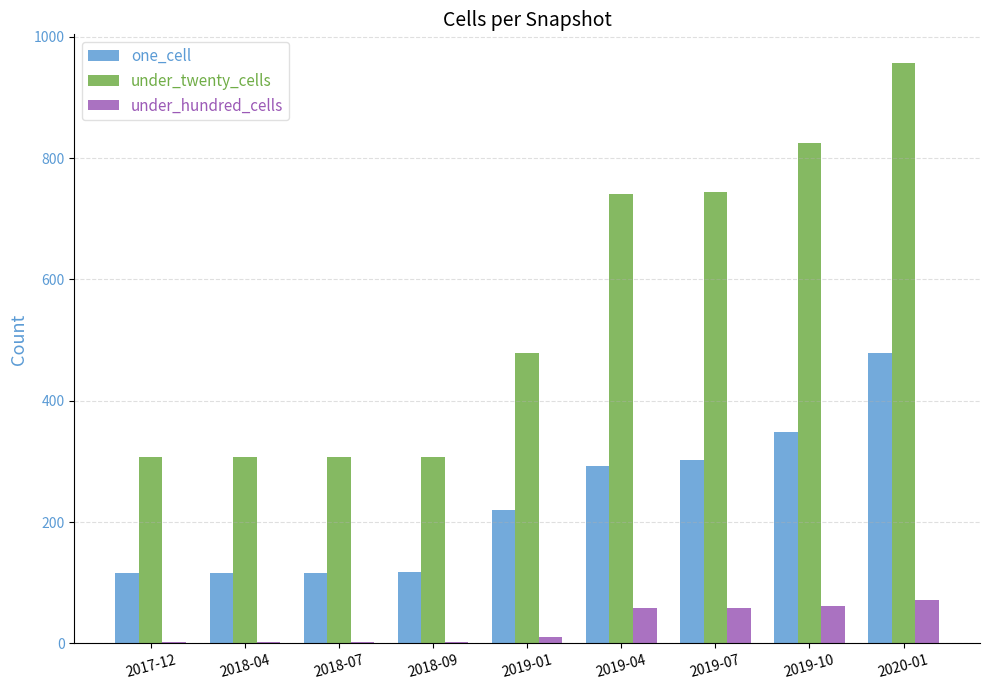

The value of one_cell at 2018-07 is 29. True or false?

False